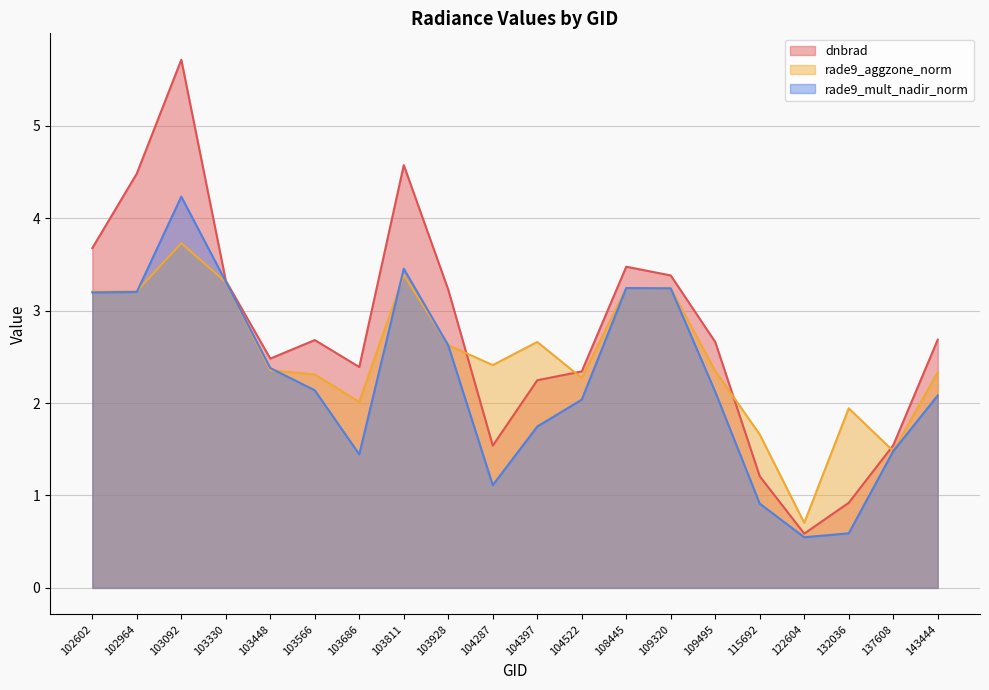

What is the highest value of the rade9_aggzone_norm series?

3.7